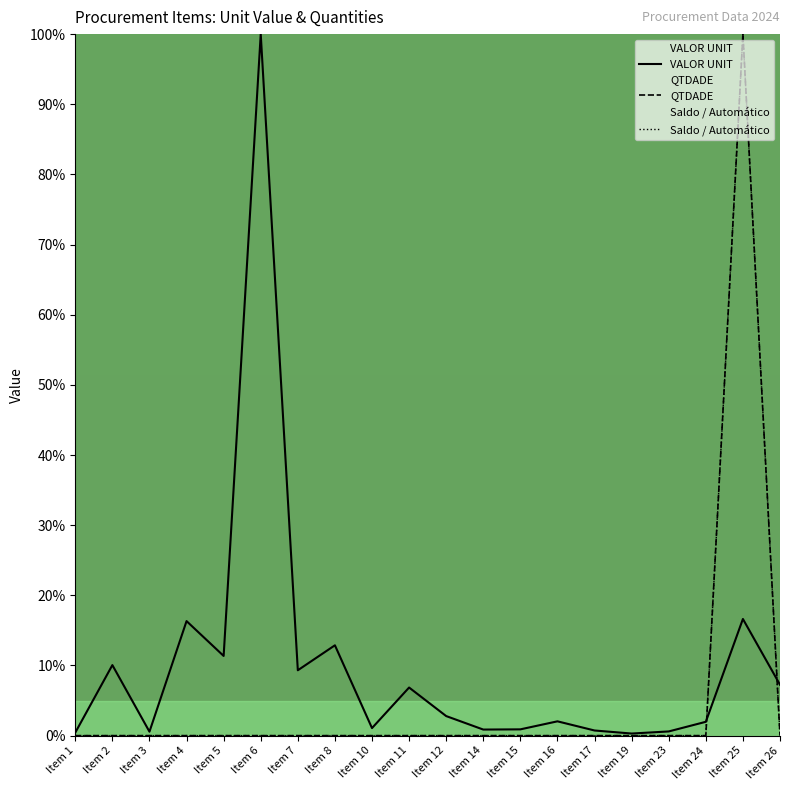

Is the value of Saldo / Automático at Item 19 greater than the value of QTDADE at Item 7?

No